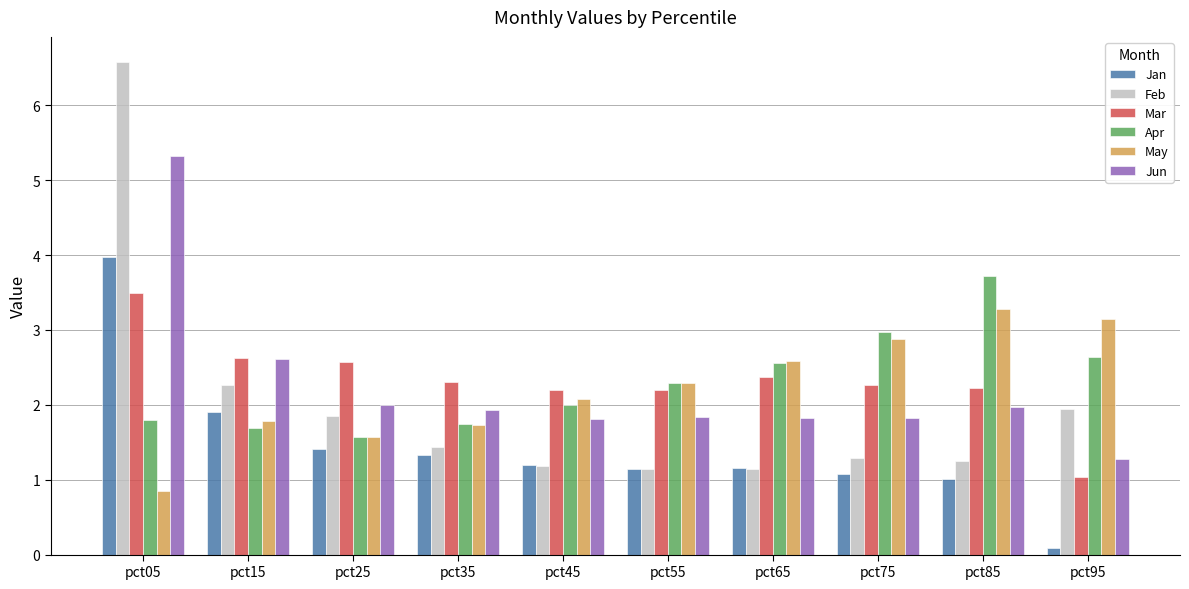

Which label corresponds to the smallest value in the chart?

pct95